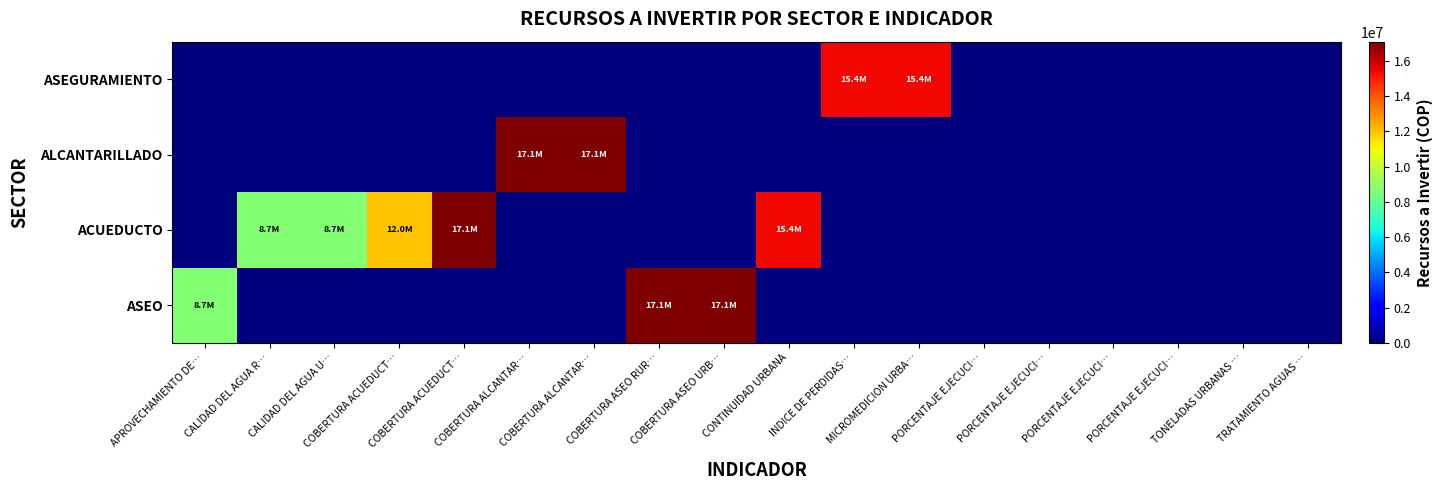

At how many categories does at least one series exceed 5291419?

12